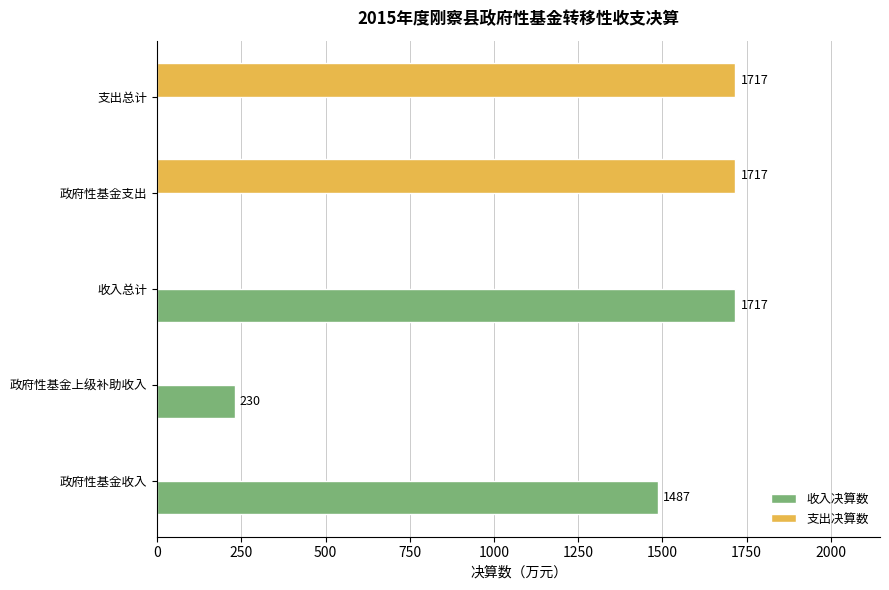

What is the sum of all 收入决算数 values?

3434